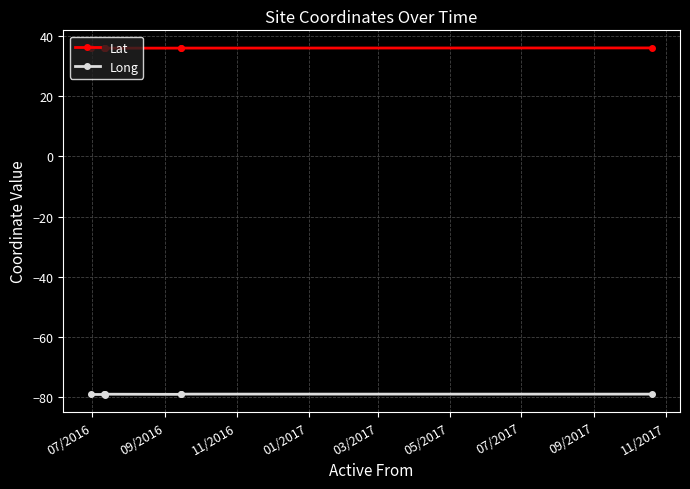

What is the sum of the Long values at 01/2017 and 05/2017?

-158.0